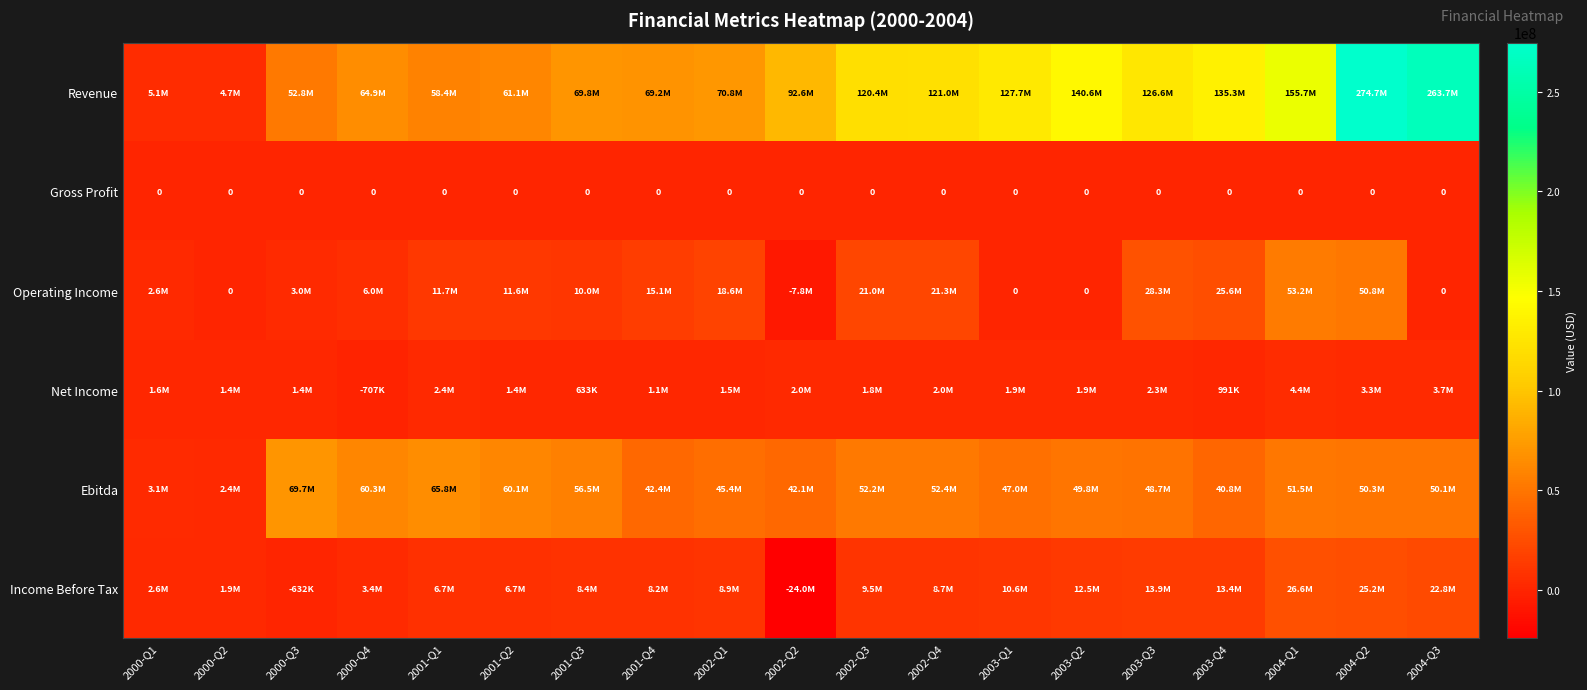

What is the difference between the highest and lowest values at 2003-Q1?

127711000